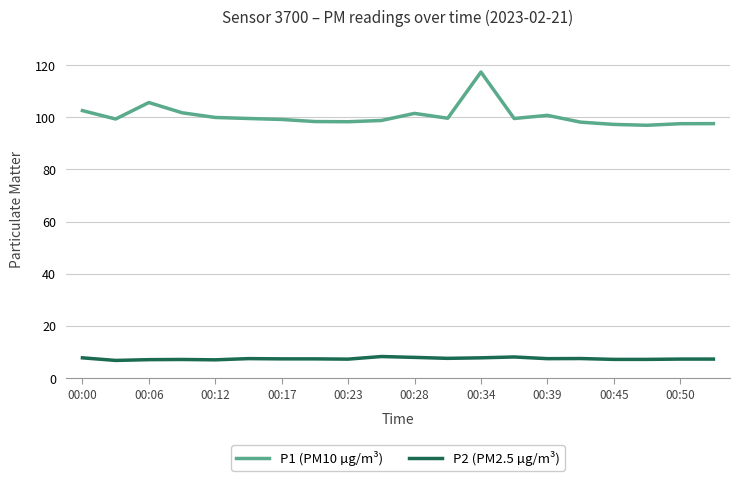

Which series has the largest range (max minus min)?

P1 (PM10 µg/m³)